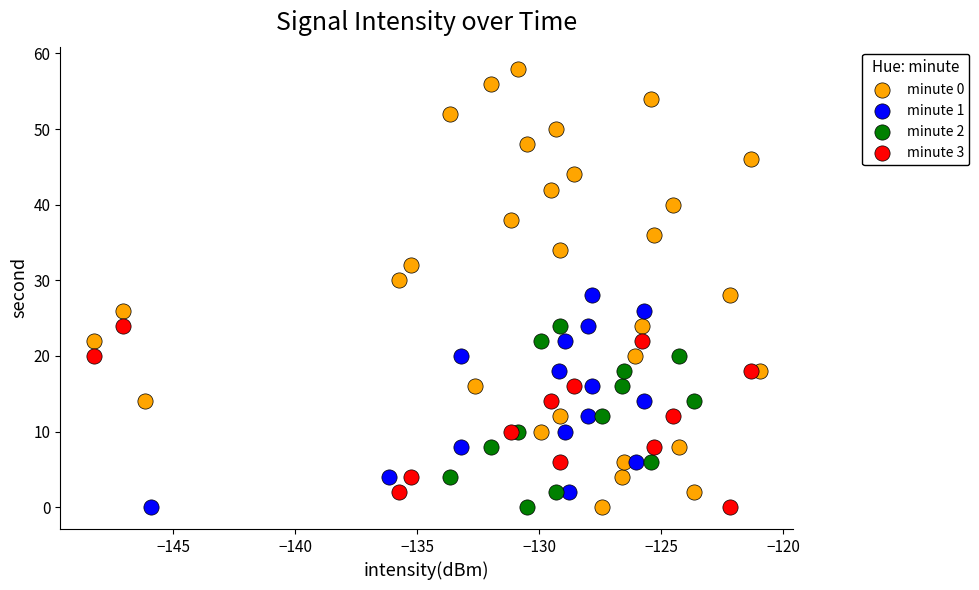

Which series contains the highest Y value?

minute 0